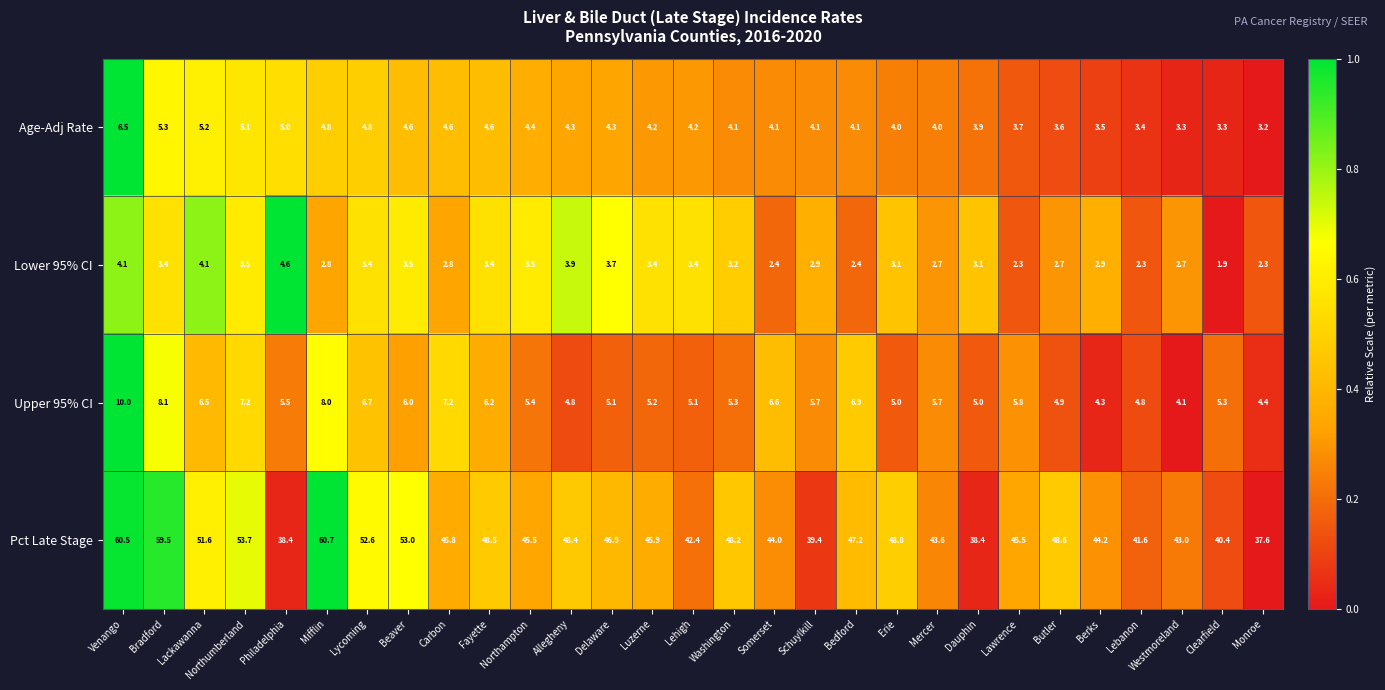

The Upper 95% CI series shows 3.1 at Luzerne. True or false?

False